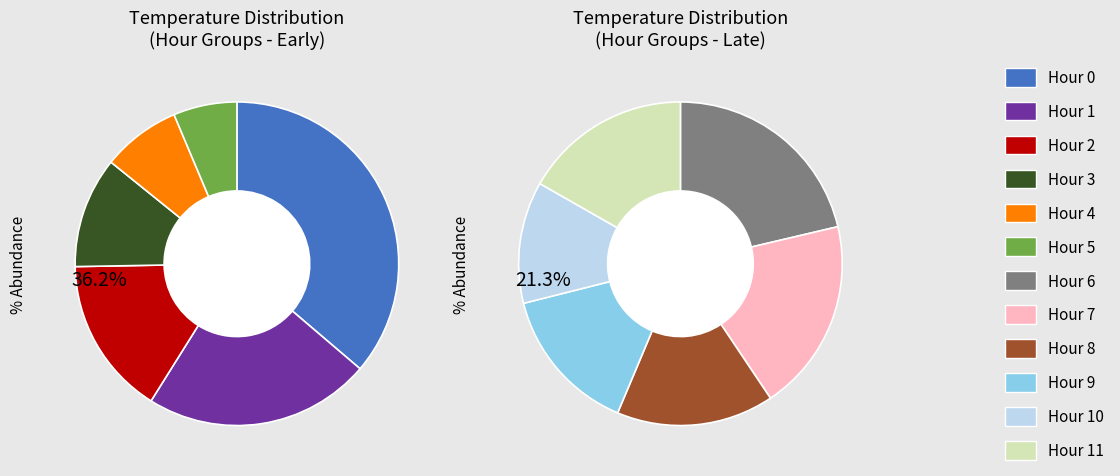

Is it true that Hour 9 is 1% of the pie?

False